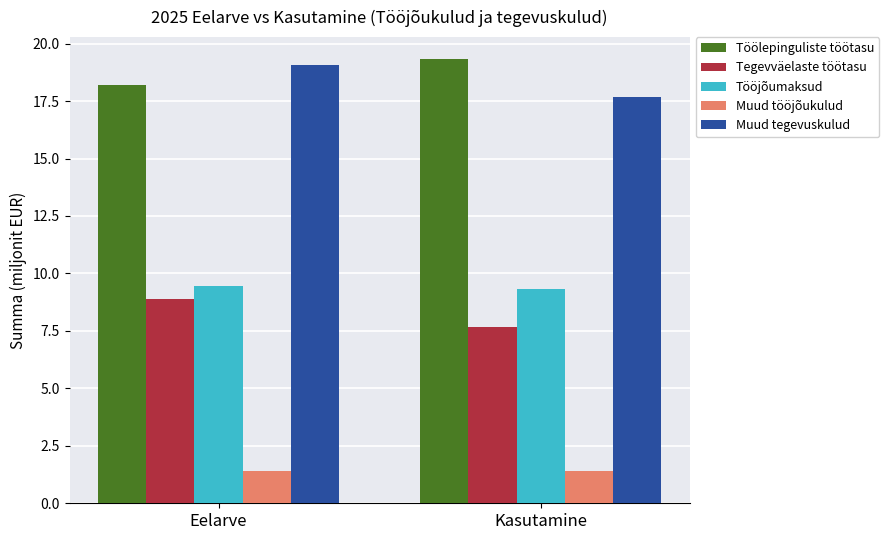

List the labels in order of Töölepinguliste töötasu value, largest first.

Kasutamine, Eelarve